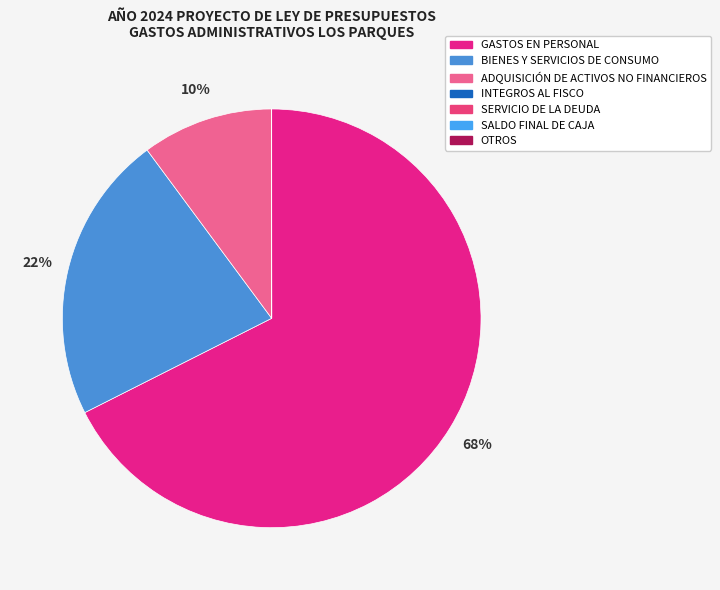

The OTROS slice represents 13% of the pie. True or false?

False